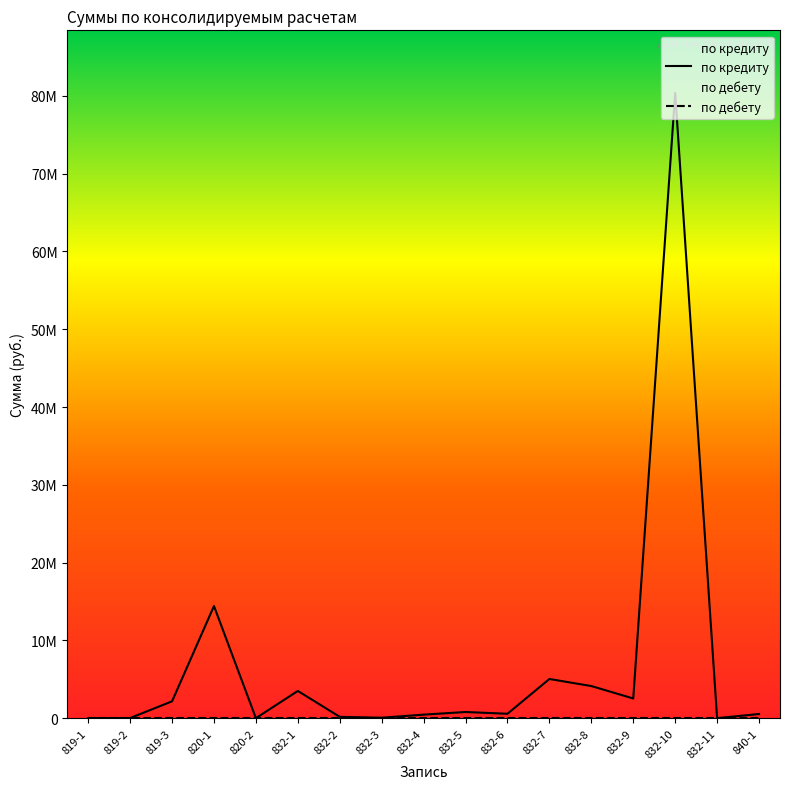

Reading right to left, what are all the values shown in this chart?

840-1=534528.0	832-11=0.0	832-10=80393994.0	832-9=2530988.6	832-8=4129423.8	832-7=5036550.4	832-6=565125.7	832-5=791524.3	832-4=452723.6	832-3=56590.4	832-2=169771.4	832-1=3499454.7	820-2=454.7	820-1=14415253.6	819-3=2165373.0	819-2=13245.0	819-1=6000.0